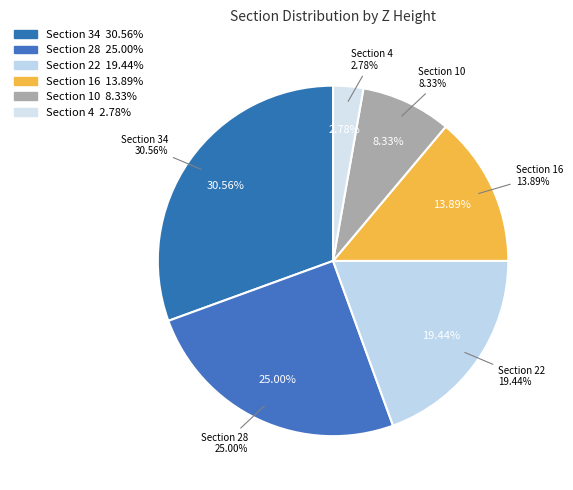

To the nearest percent, what is the difference between the largest and smallest slice percentages?

28%